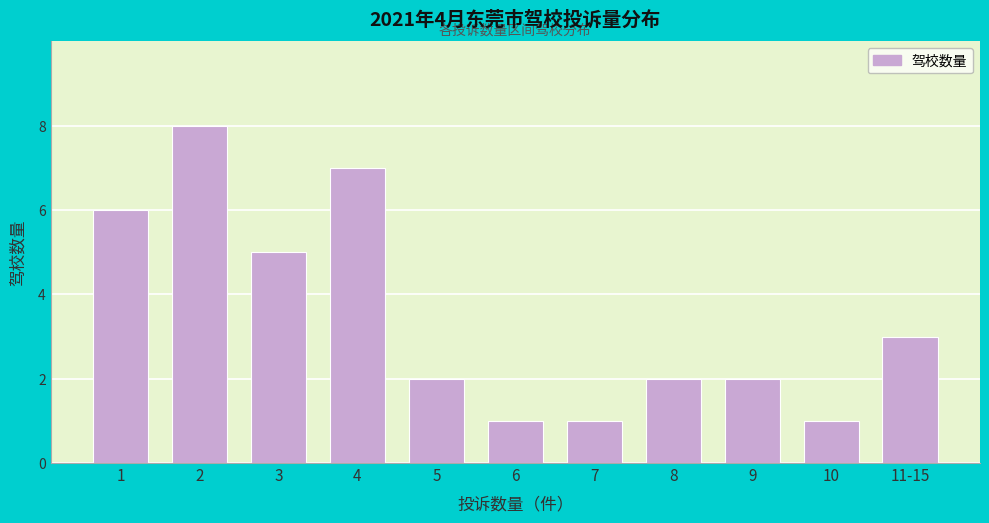

Reading left to right, list all the values displayed in this chart.

6	8	5	7	2	1	1	2	2	1	3